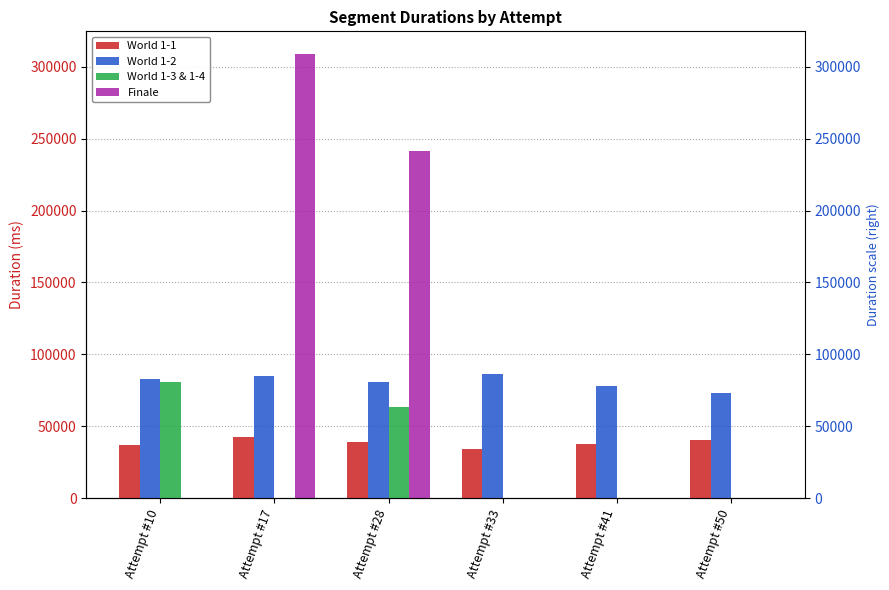

At which label does World 1-3 & 1-4 reach its minimum?

Attempt #17